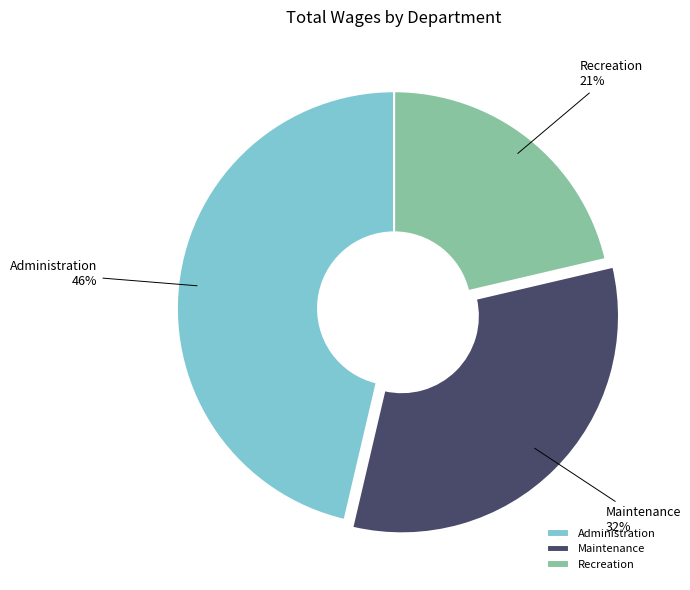

Which has a higher value, Recreation or Administration?

Administration